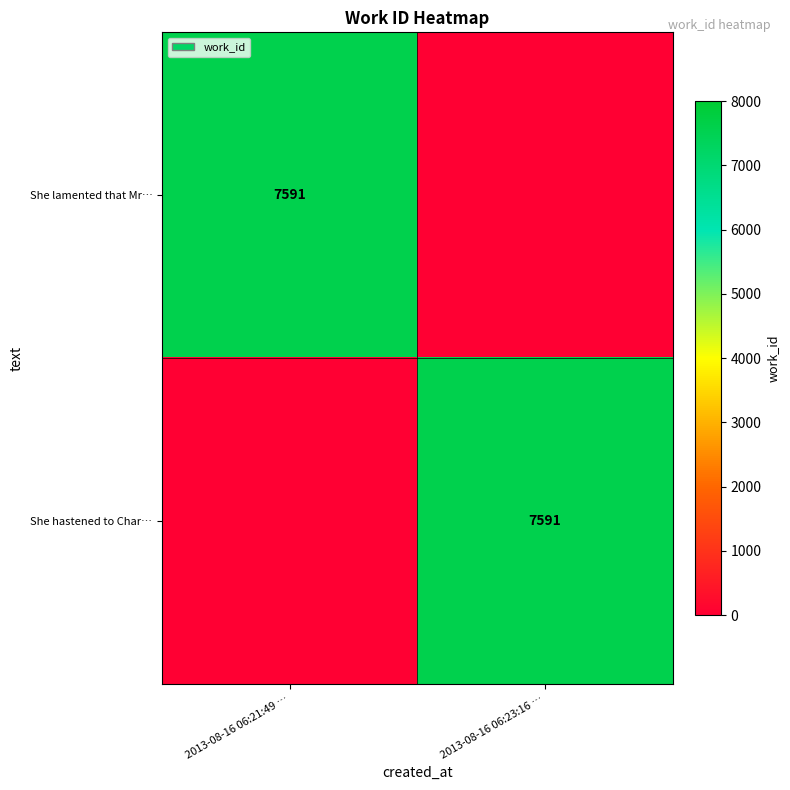

How many distinct data groups are displayed?

2